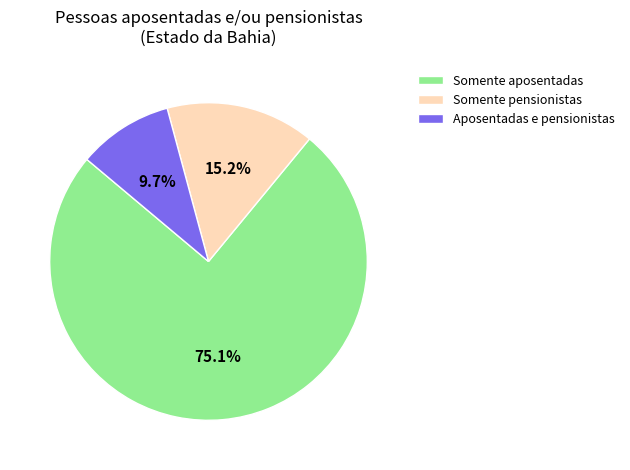

What is the total percentage of Somente pensionistas and Aposentadas e pensionistas?

24.9%